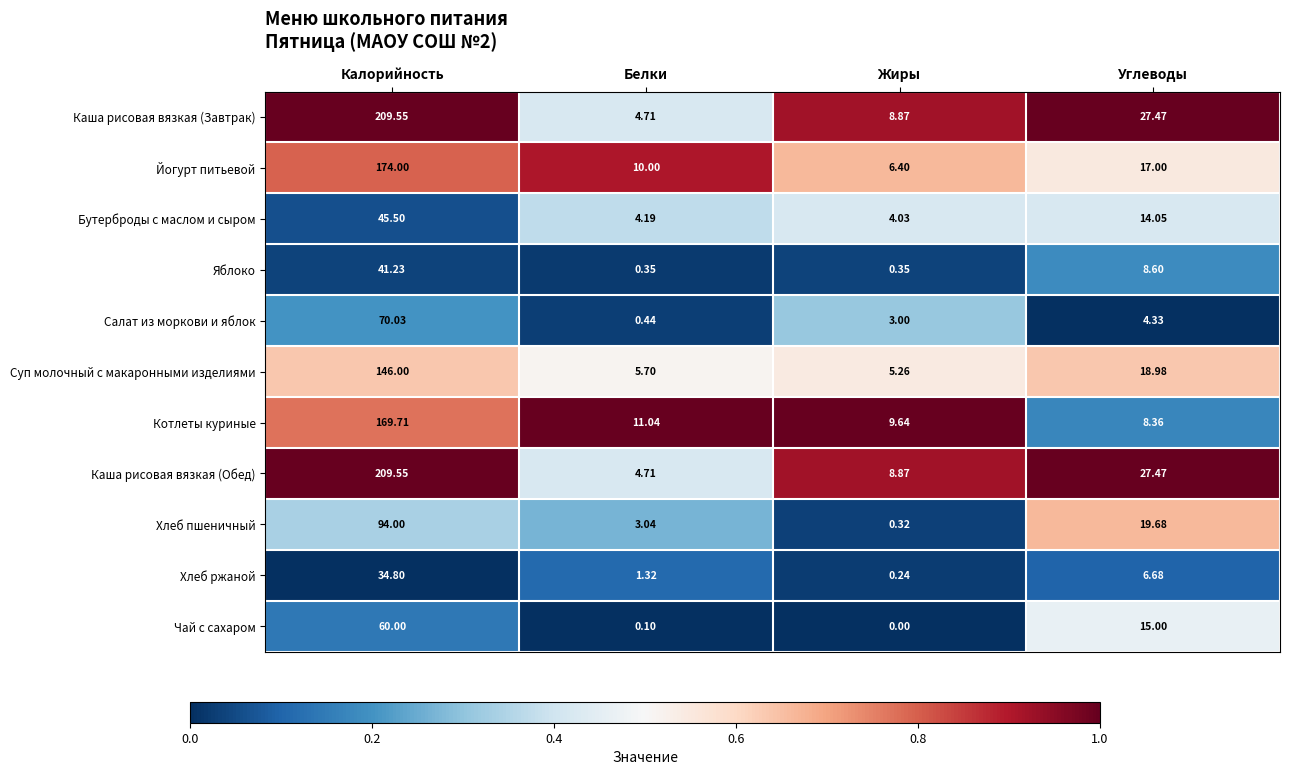

List the labels in order of Каша рисовая вязкая (Завтрак) value, largest first.

Калорийность, Углеводы, Жиры, Белки